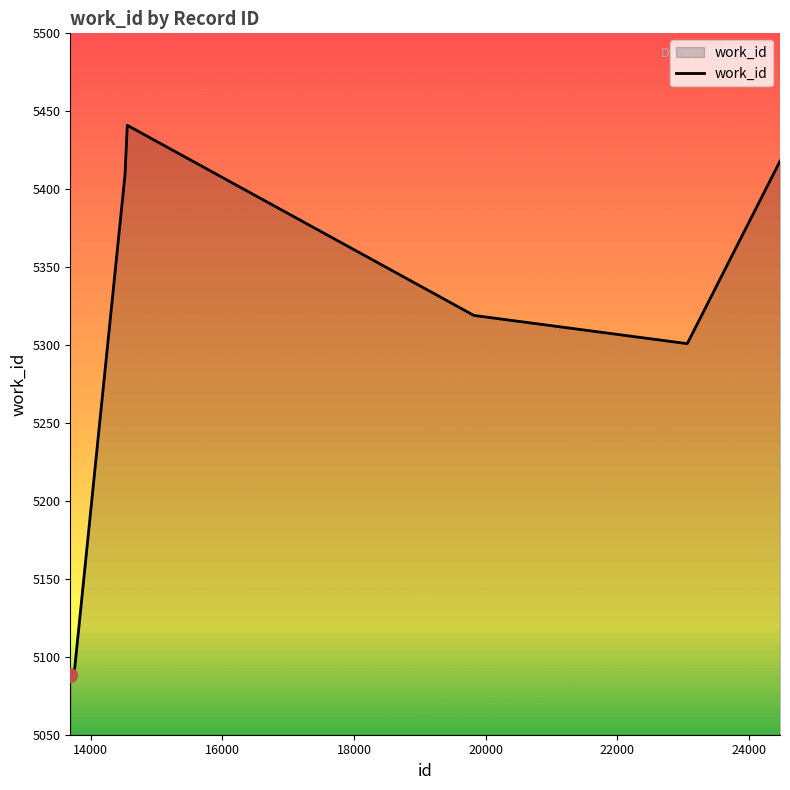

What is the difference between the maximum and minimum values?

353